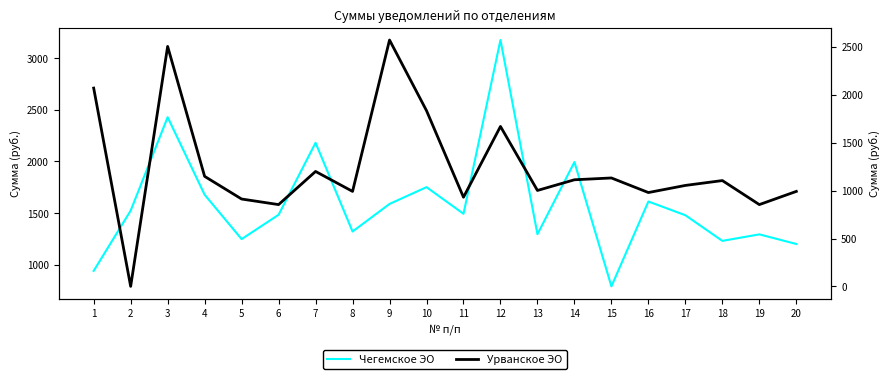

At which label is Урванское ЭО closest to 1285?

7